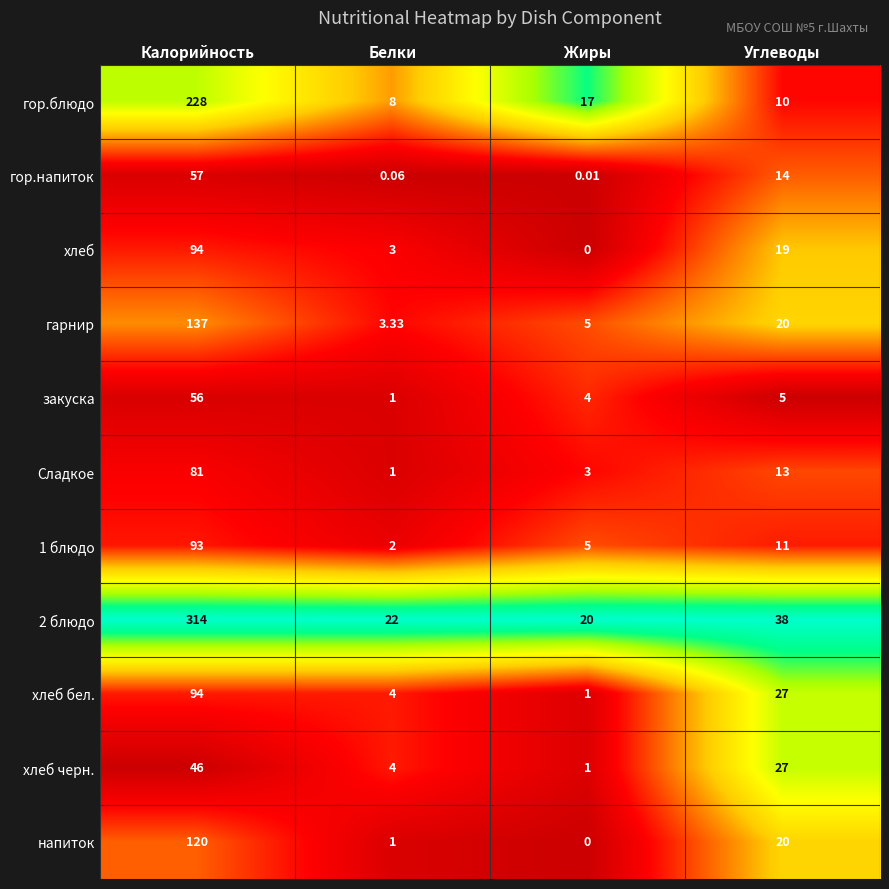

At which category is the sum across all series the highest?

Калорийность